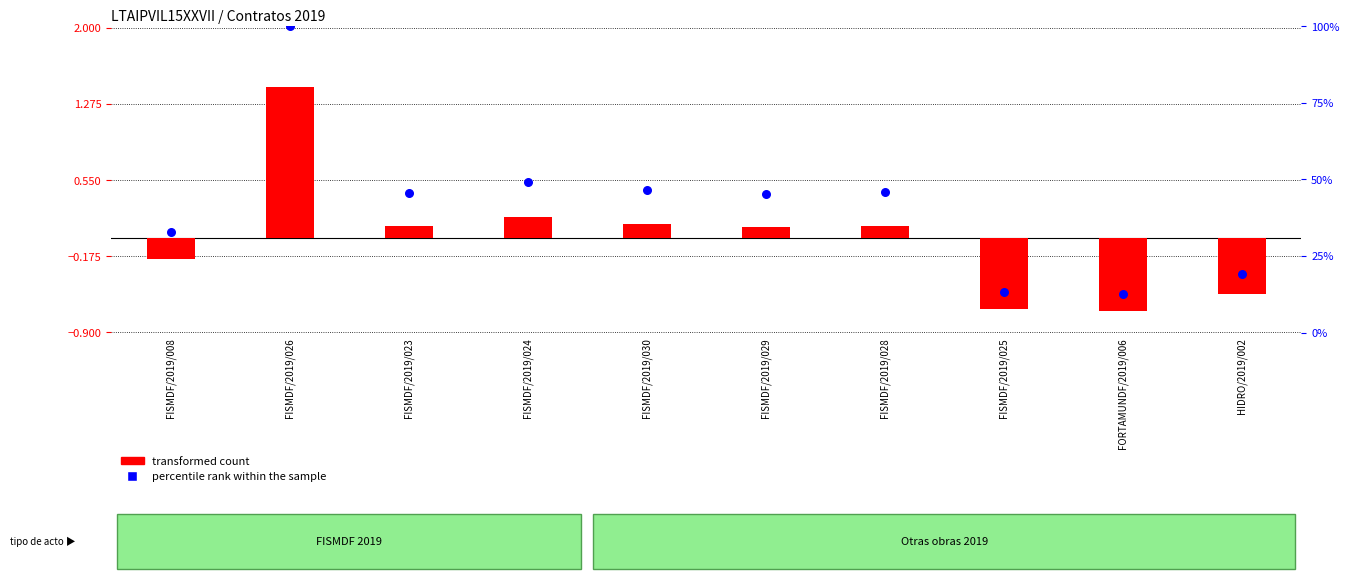

At which category is the sum across all series the highest?

FISMDF/2019/026